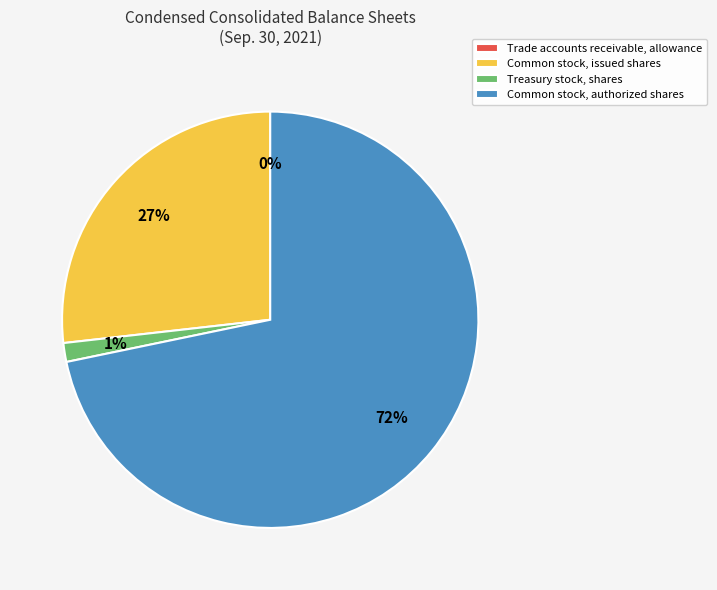

What percentage is the Common stock, authorized shares slice, to the nearest percent?

72%